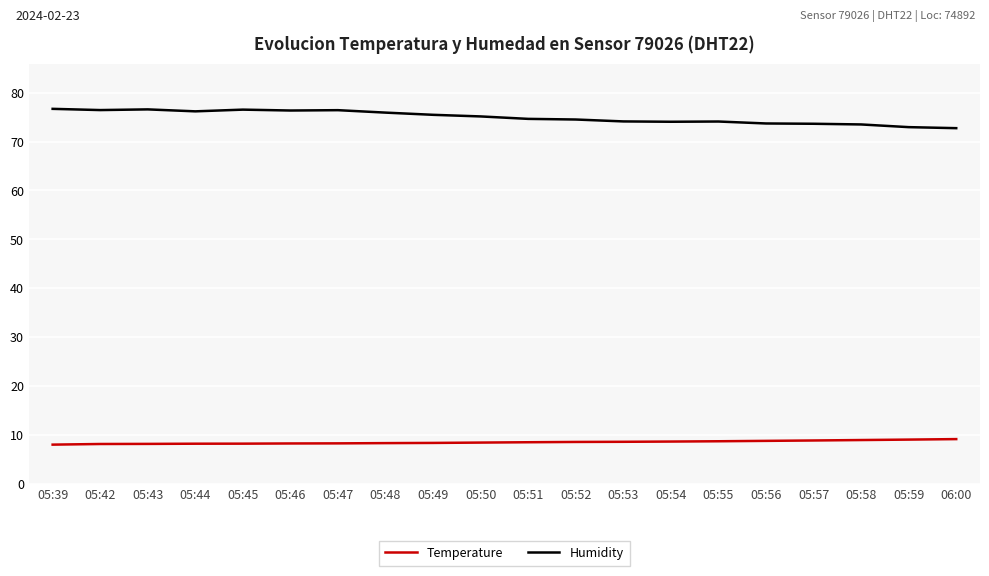

Is the value of Temperature at 05:46 greater than the value of Humidity at 05:56?

No